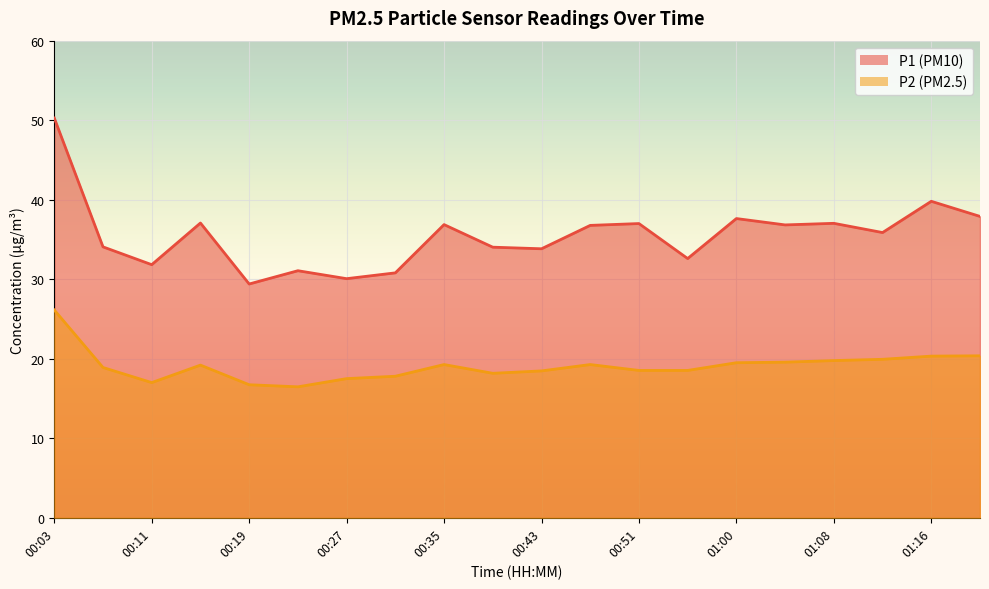

True or false: P1 has a value of 53.3 at 00:47.

False